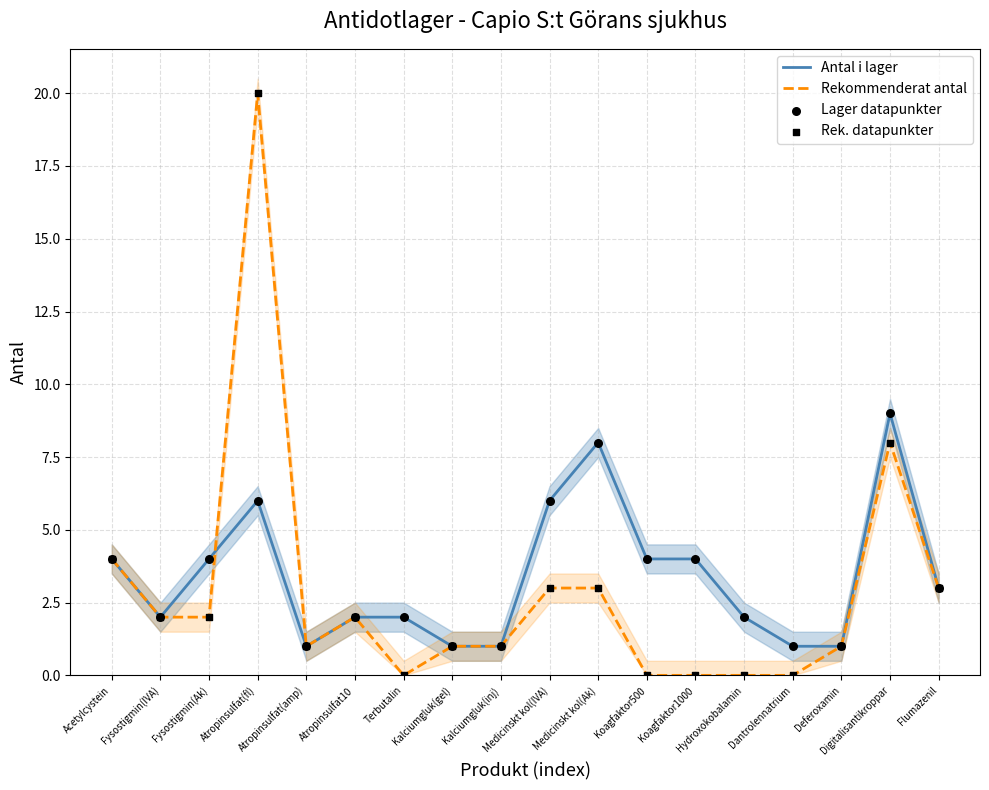

Which series contains the lowest Y value?

Rekommenderat antal